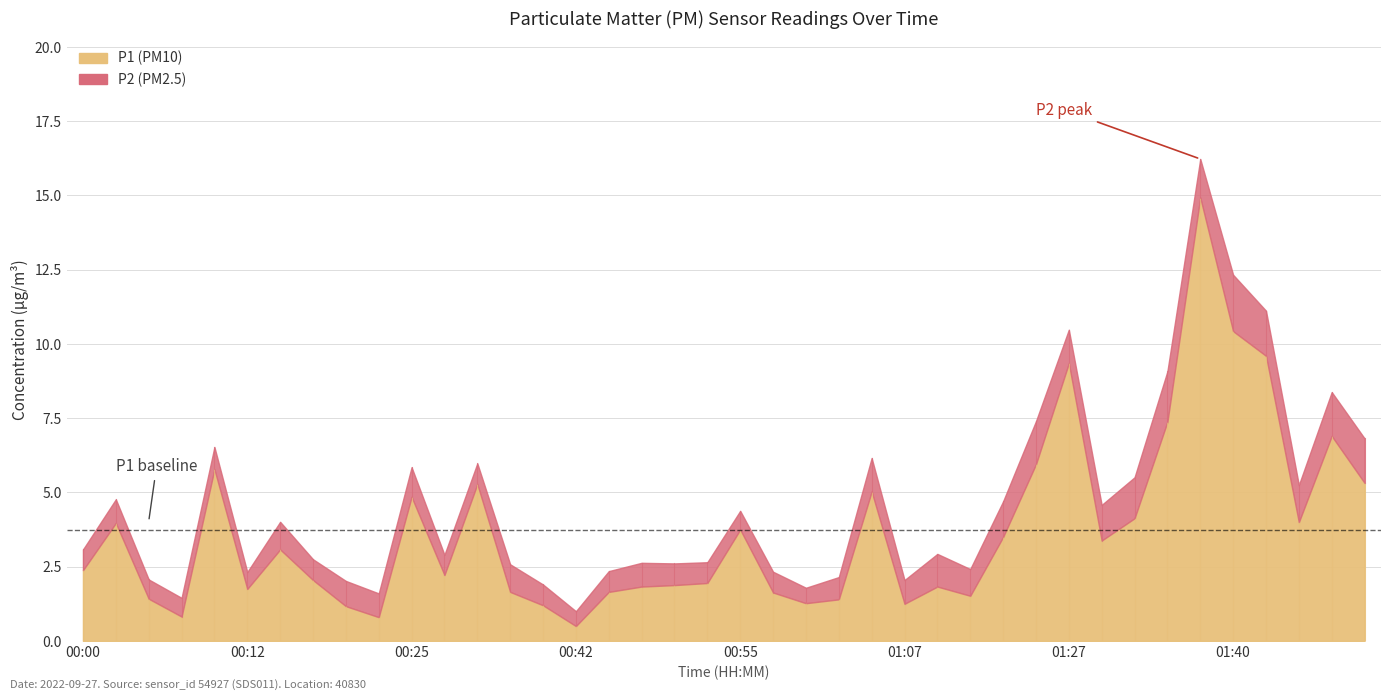

Is it true that P2 equals 0.8 at 00:02?

True